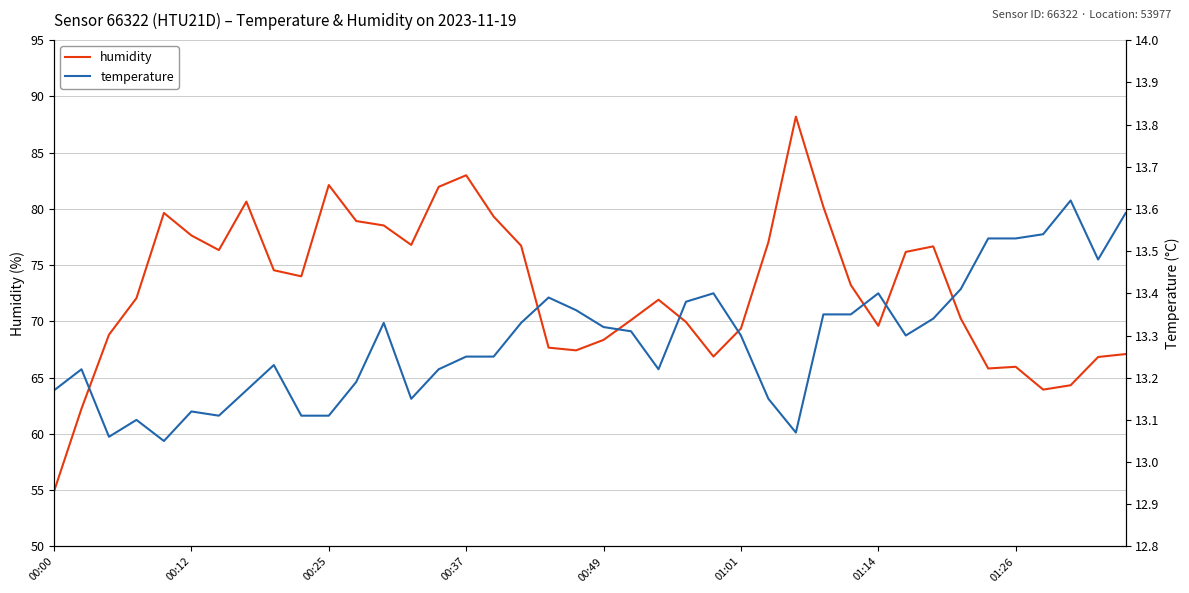

What are all the series names shown in the legend?

humidity, temperature